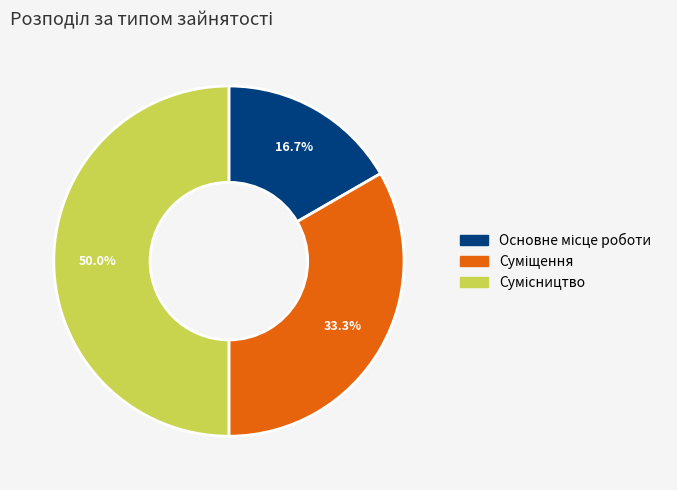

To the nearest percent, what is the difference between the largest and smallest slice percentages?

33%